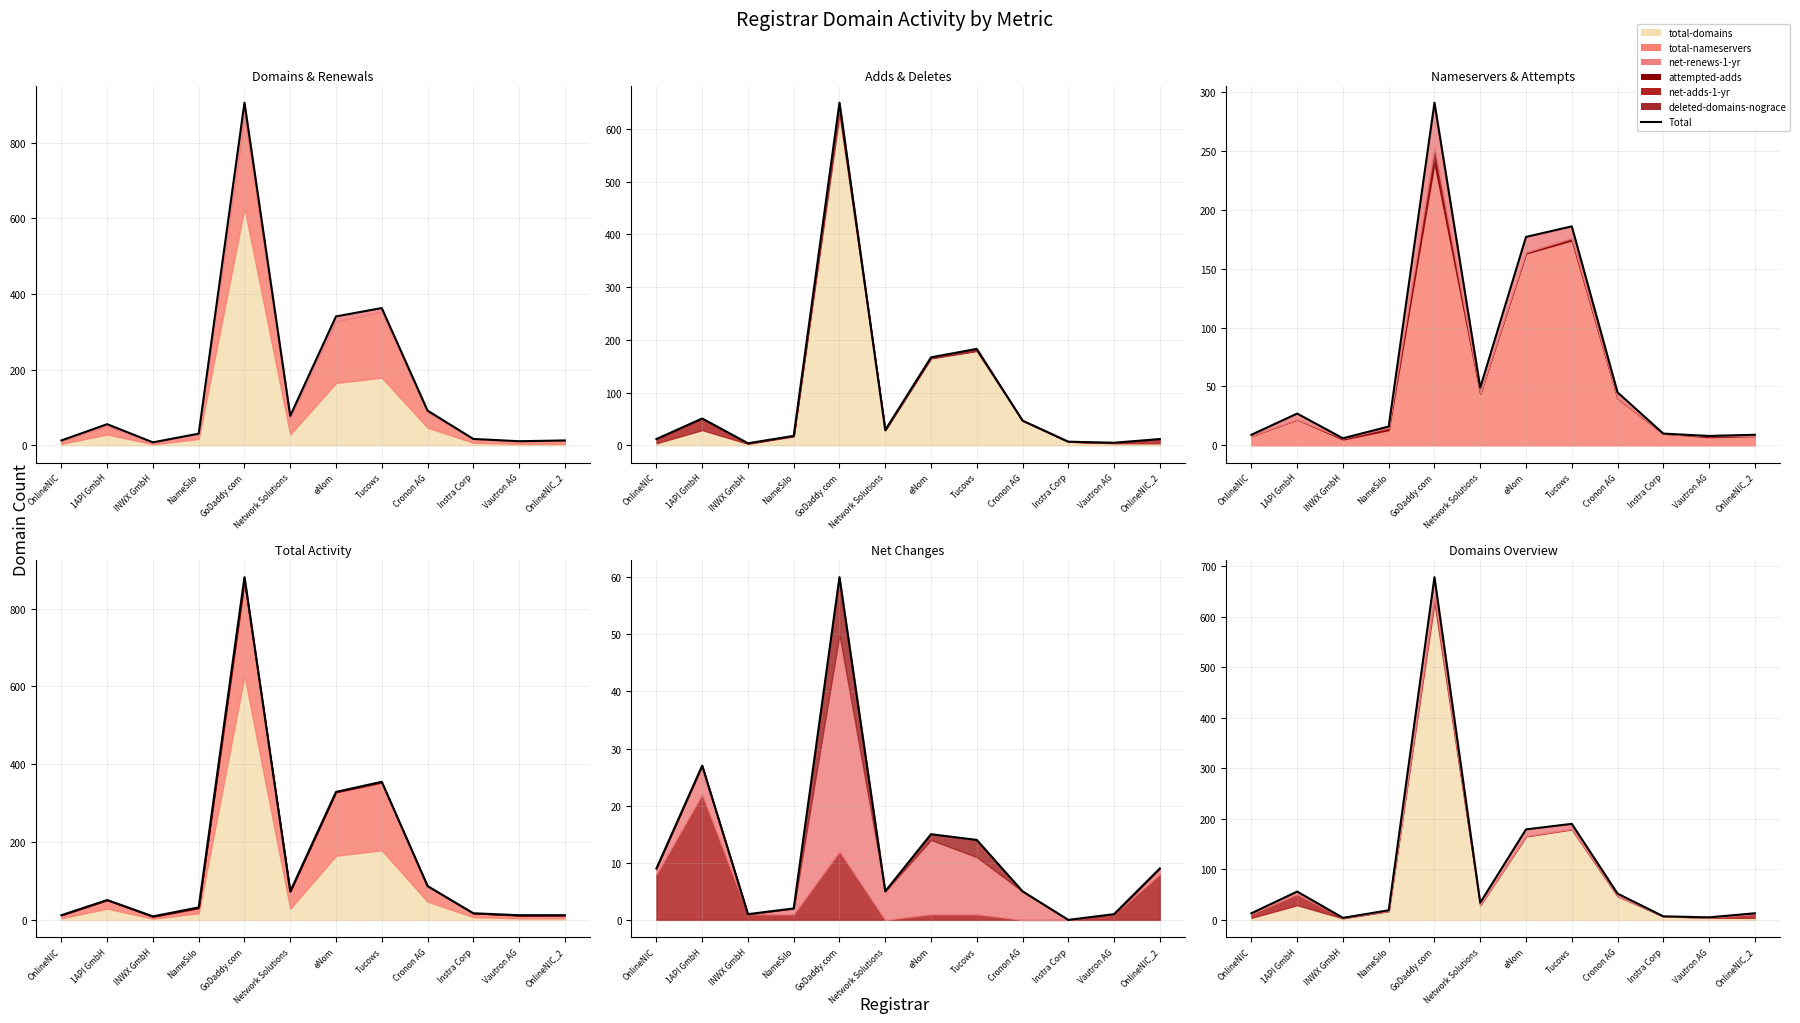

What is the average value?

104